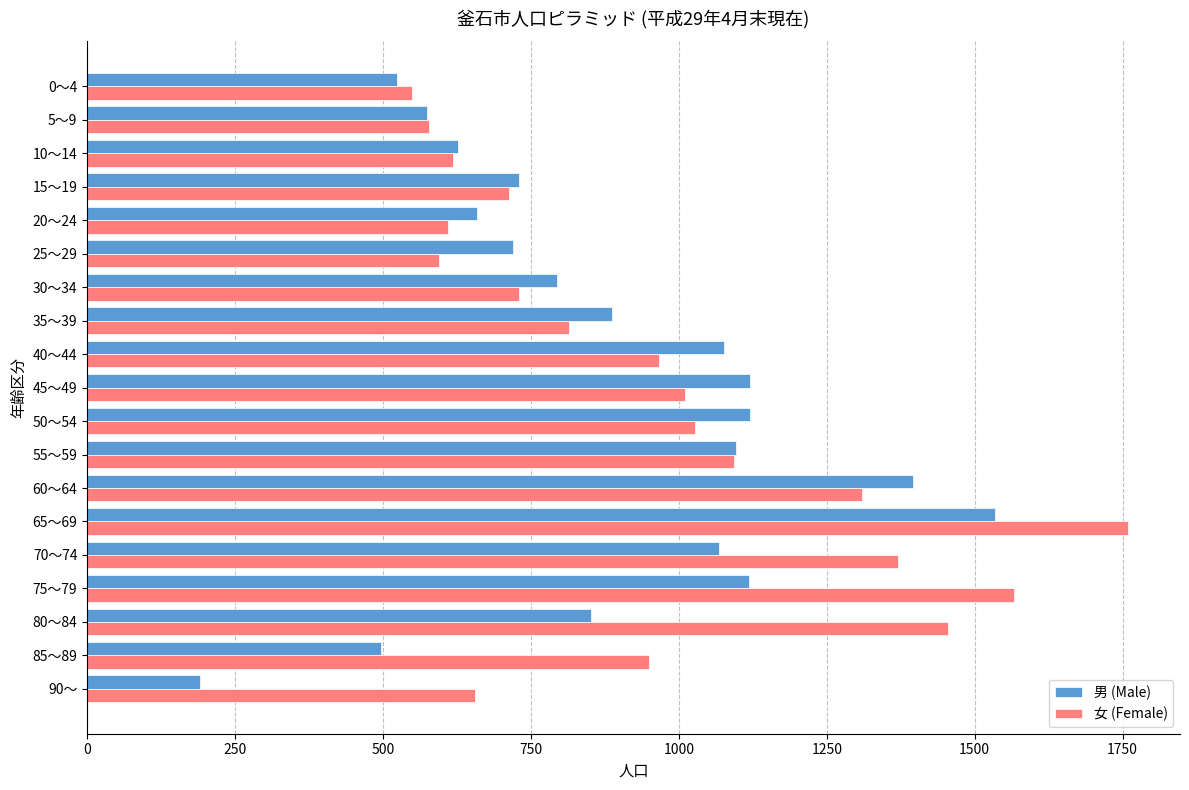

What is the difference between the maximum and minimum values in the 女 (Female) series?

1210